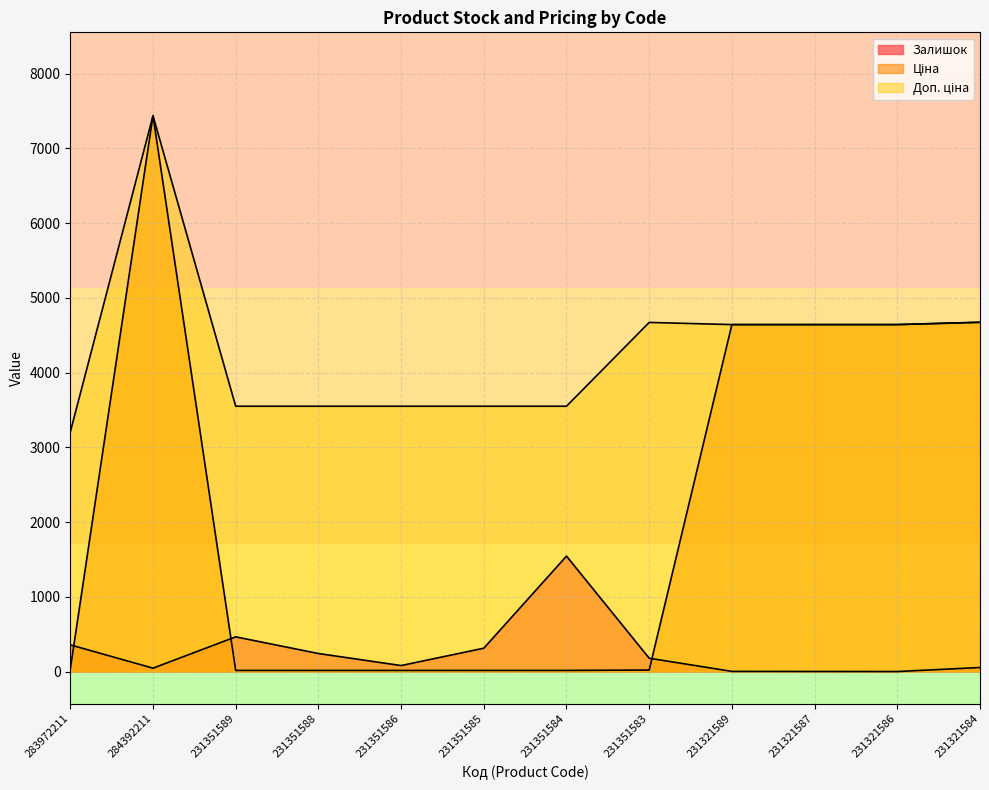

At which category is the sum across all series the highest?

284392211